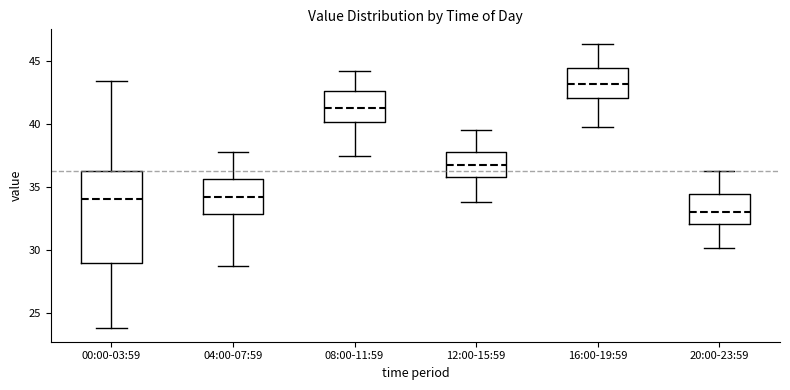

Which box's median line is the highest?

16:00-19:59